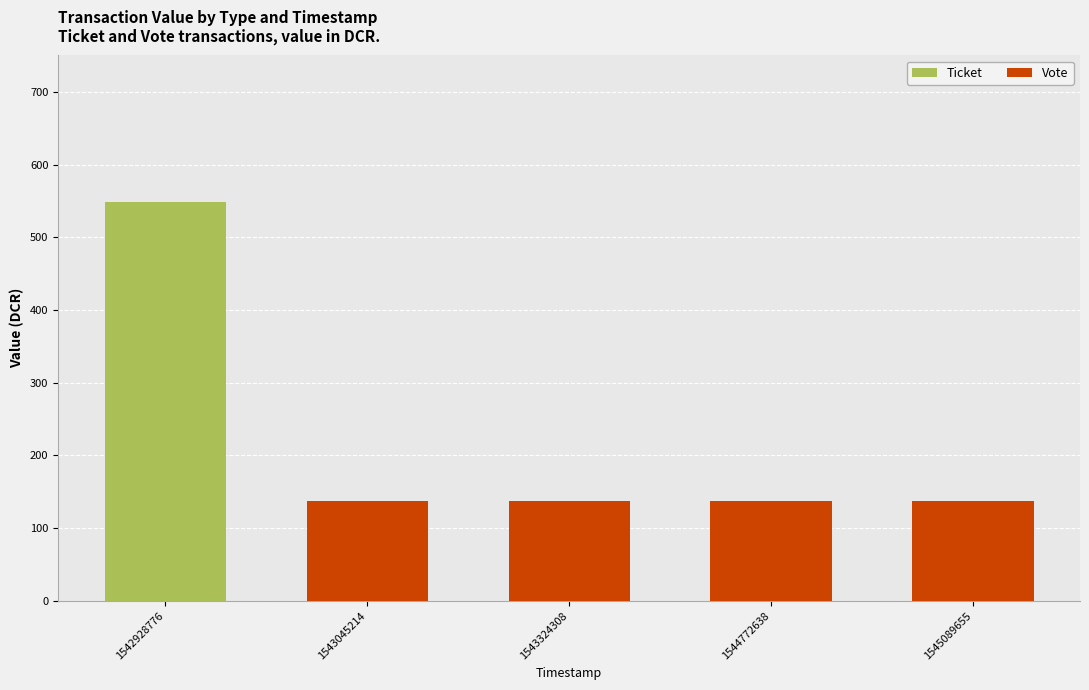

How many data points in Ticket are above 0?

1